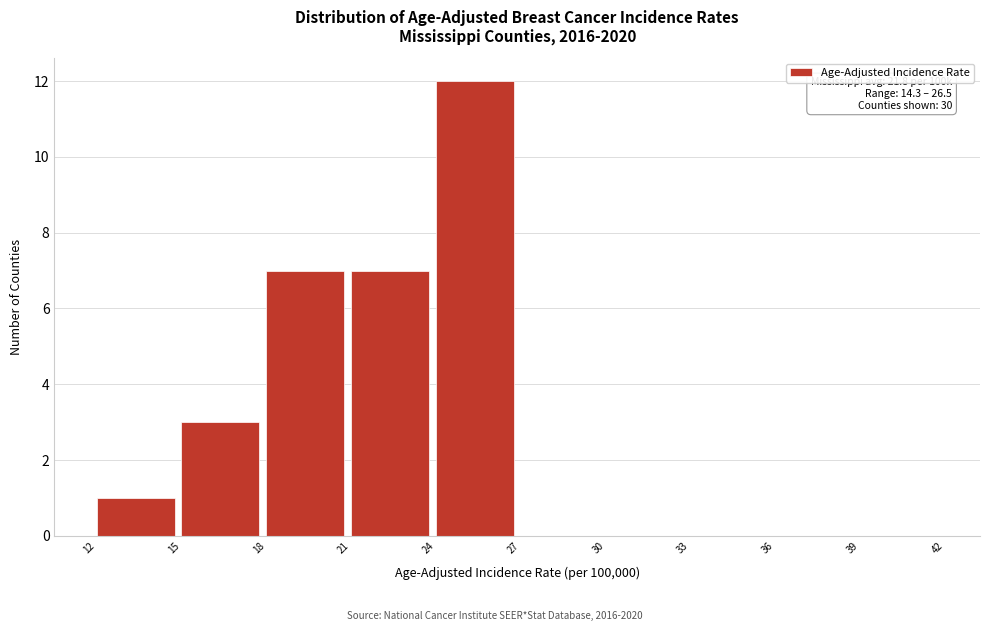

Which range on the x-axis has the tallest bar?

24 to 27